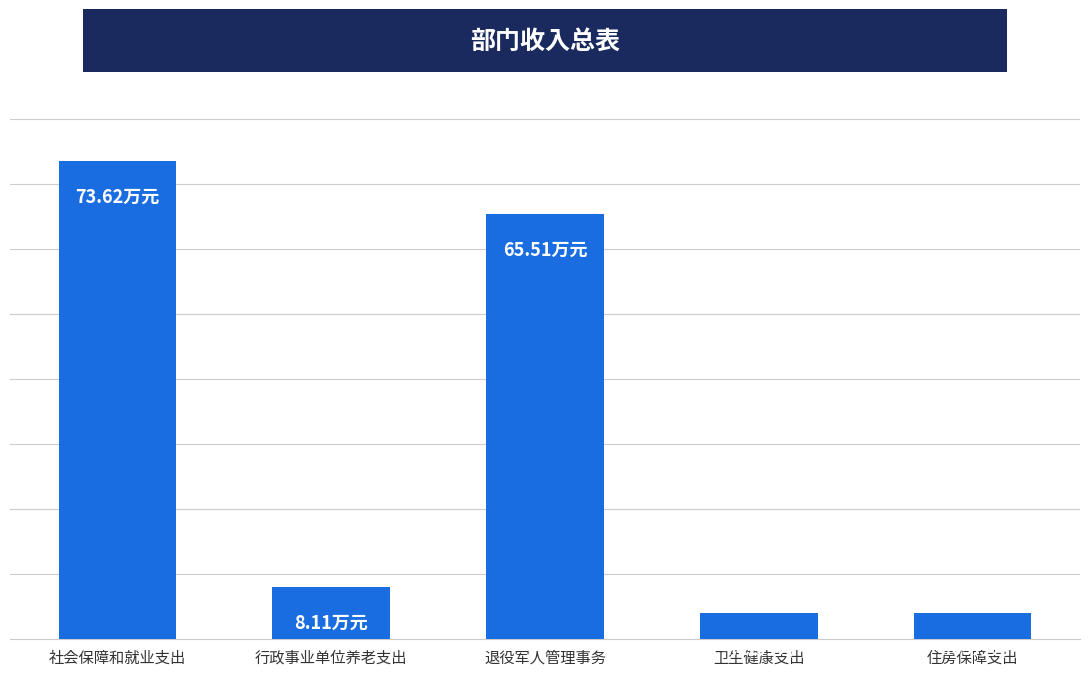

Does the chart contain any negative values?

No